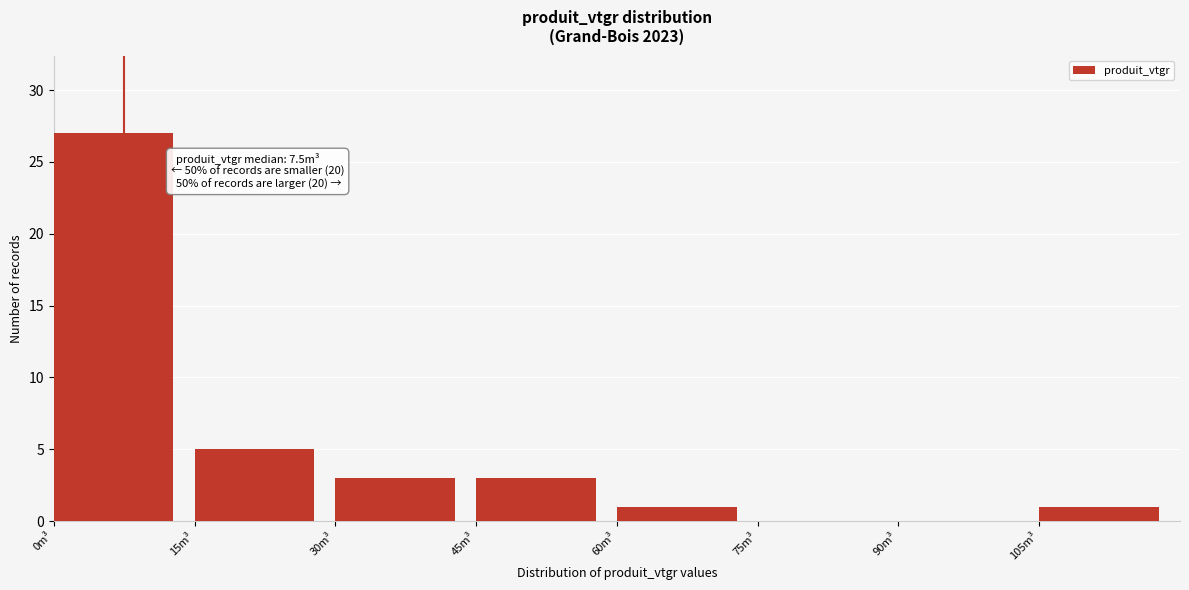

Which range on the x-axis has the tallest bar?

0 to 15